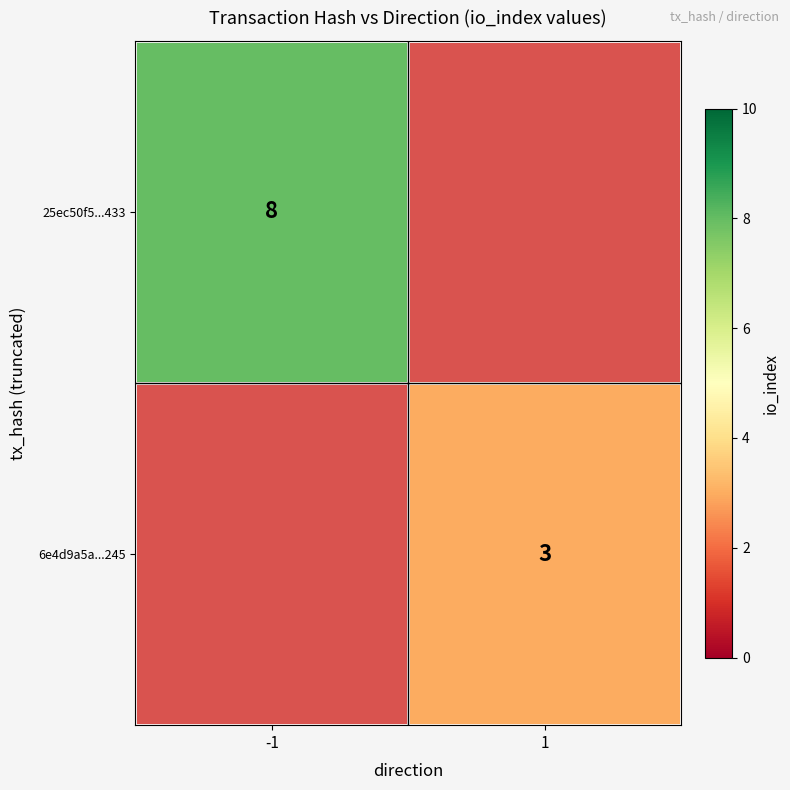

Is it true that 6e4d9a5a...245 equals 1 at 1?

False